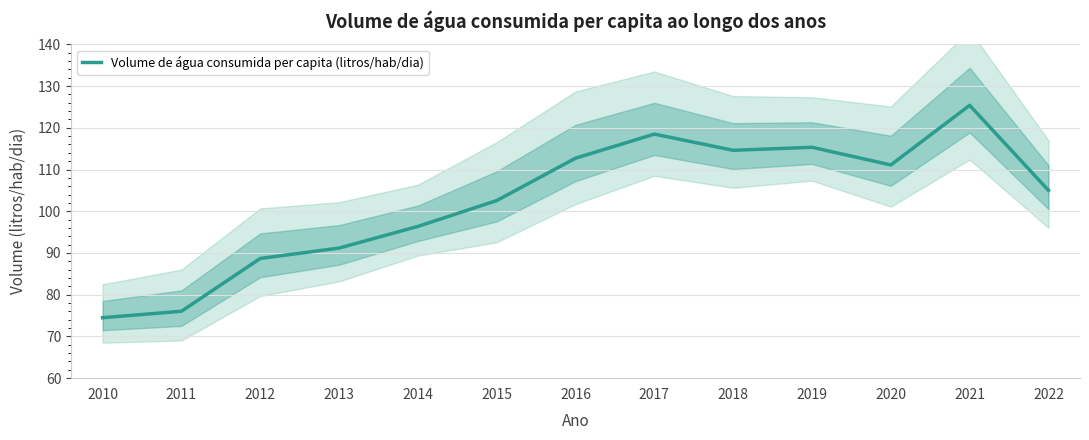

What is the value of the 12th point from the left?

125.4